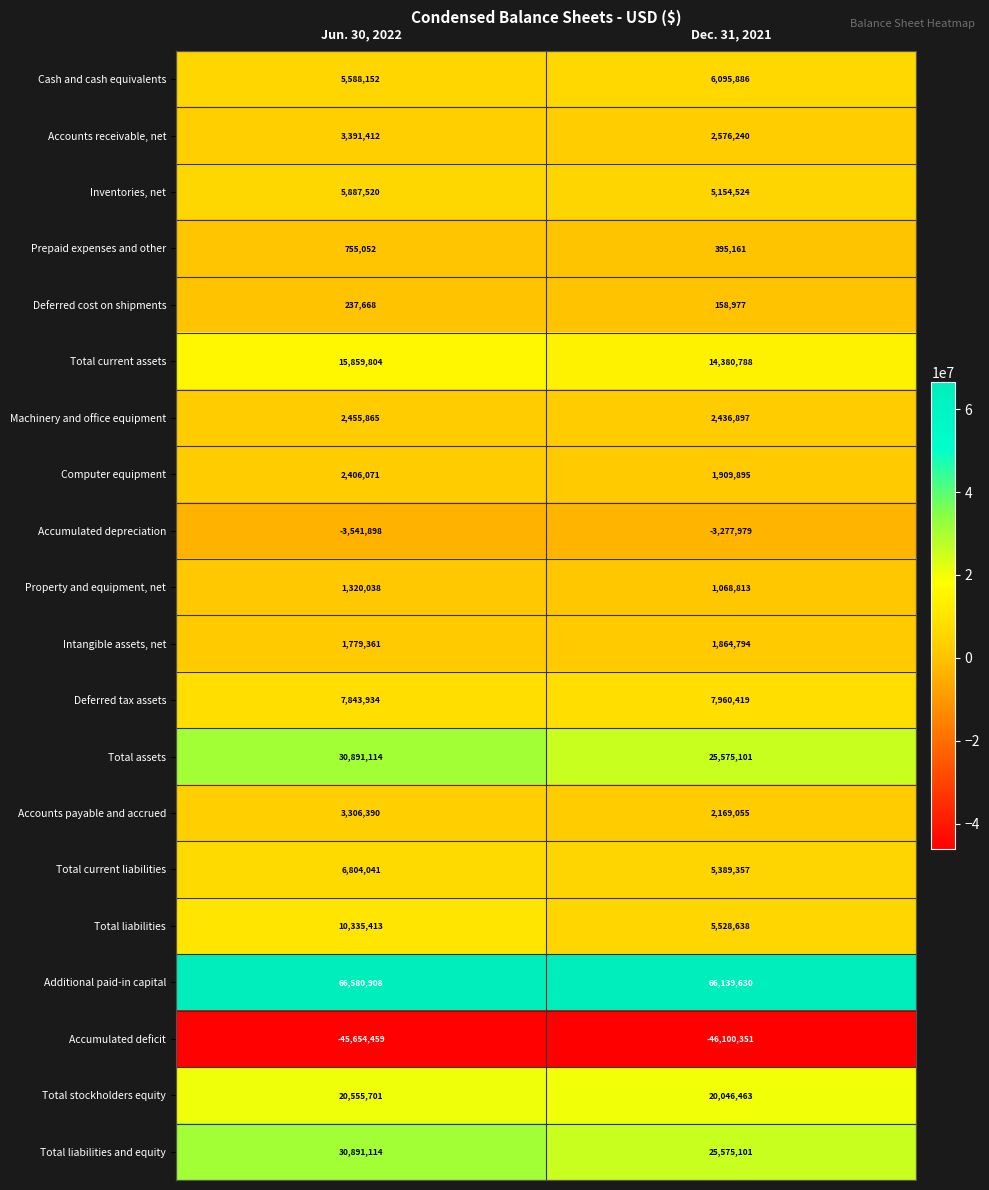

What is the maximum value shown in the chart?

66580908